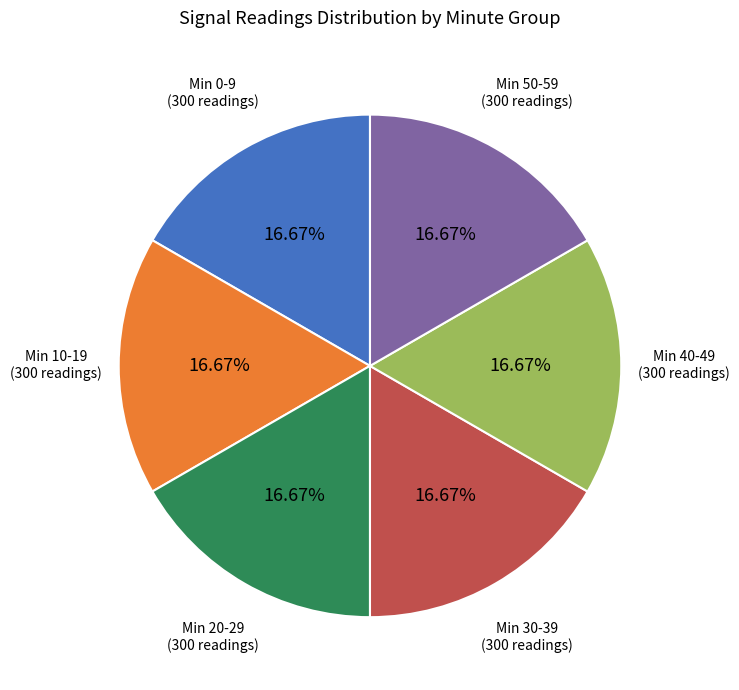

To the nearest percent, what is the average slice percentage?

17%